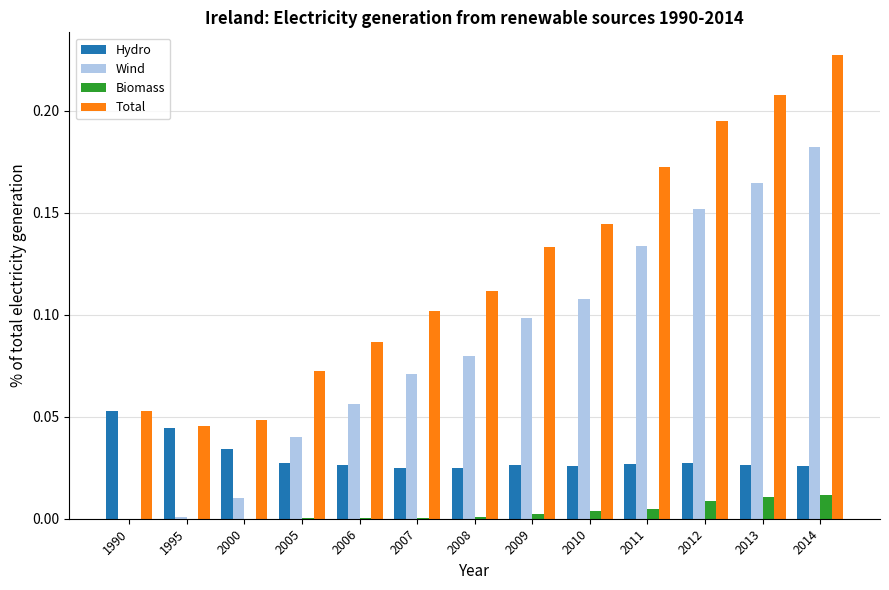

Which series changed the most between 2006 and 2009?

Total